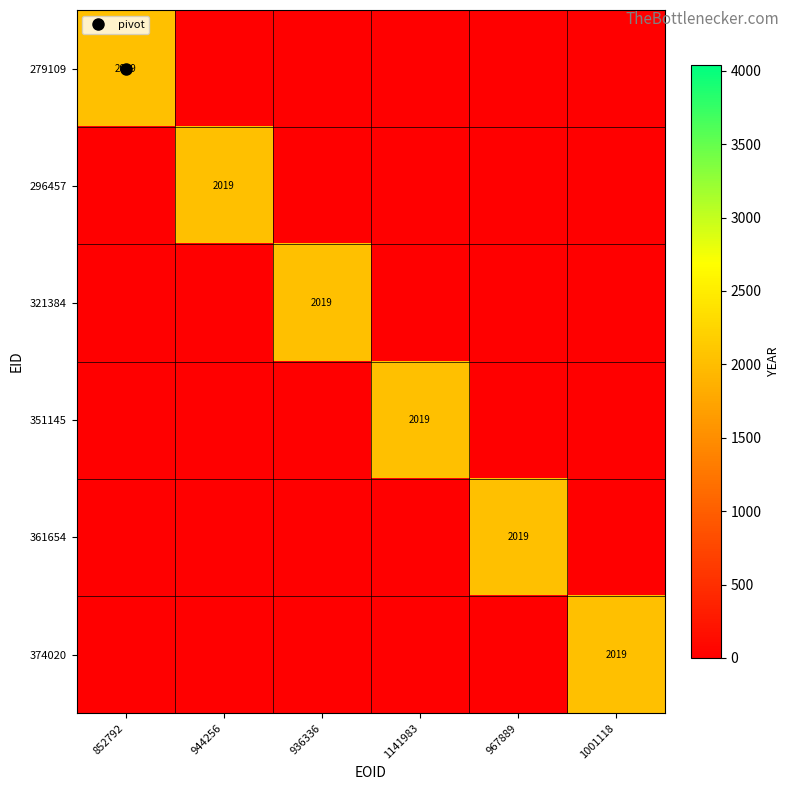

Which series has the largest total across all categories?

279109